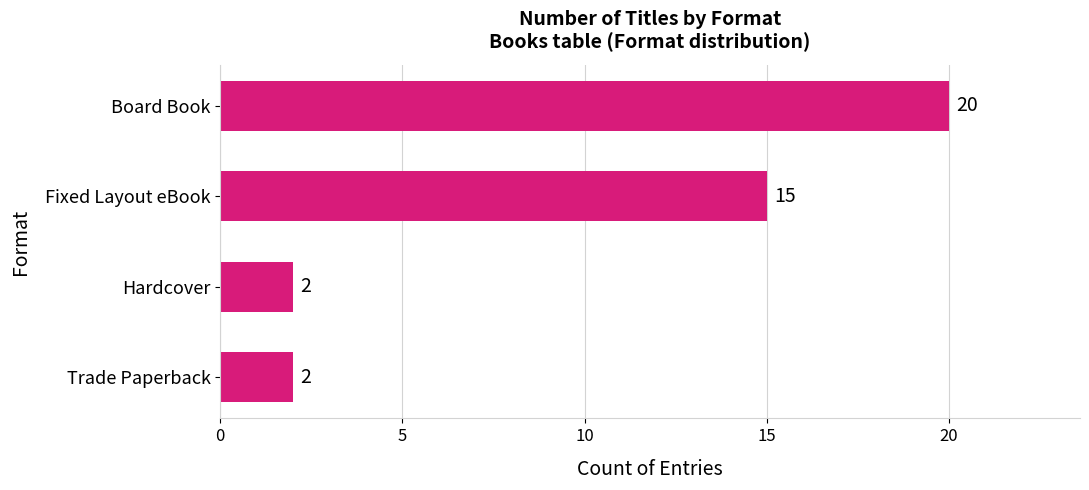

Reading top to bottom, extract all data points from this chart.

20	15	2	2